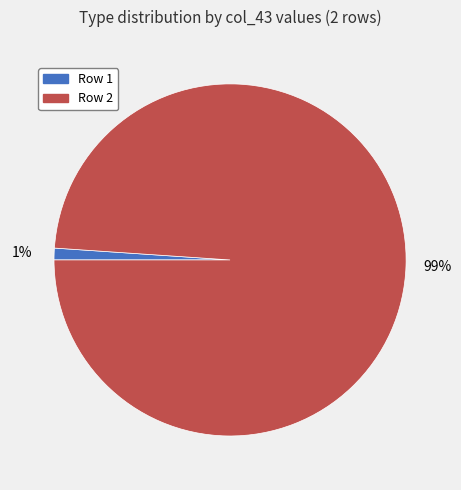

Is there any slice that represents more than half of the pie?

Yes